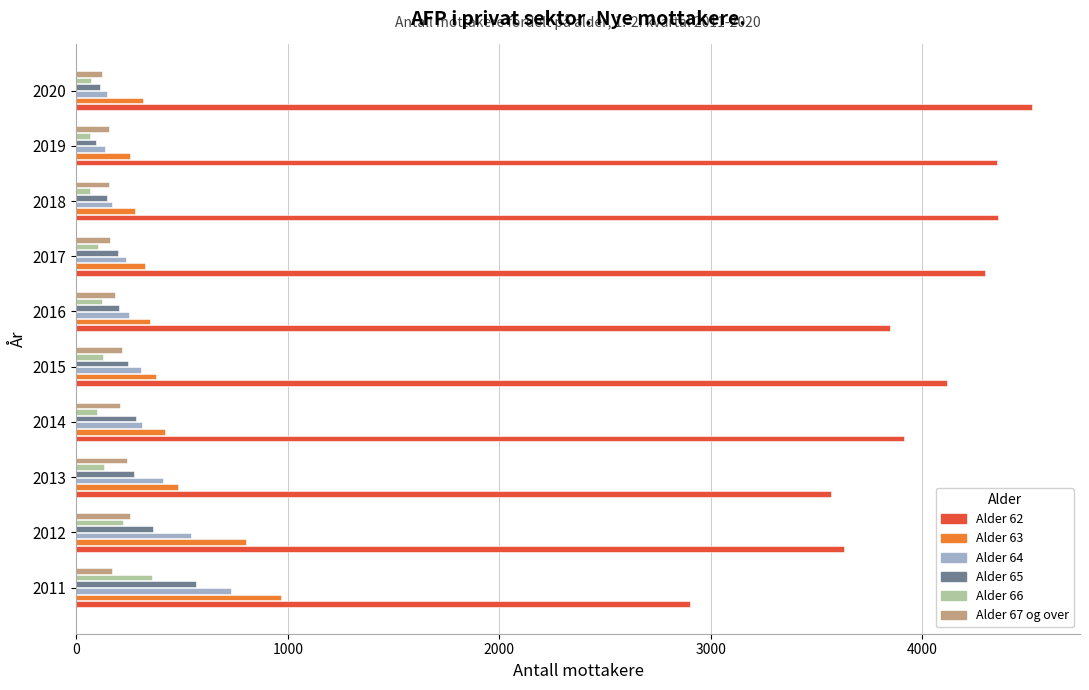

What is the spread (max minus min) of values at 2012?

3407